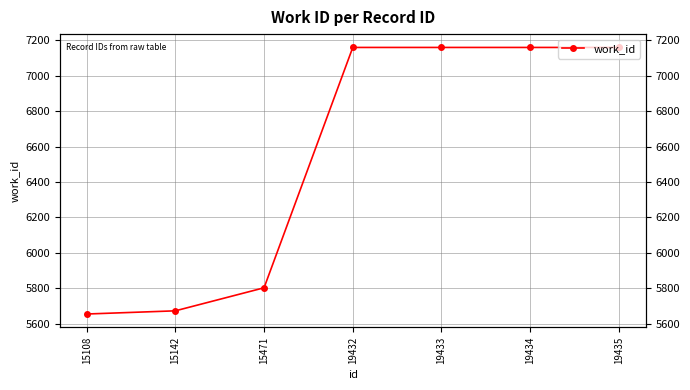

Which has a higher value, 15108 or 19433?

19433